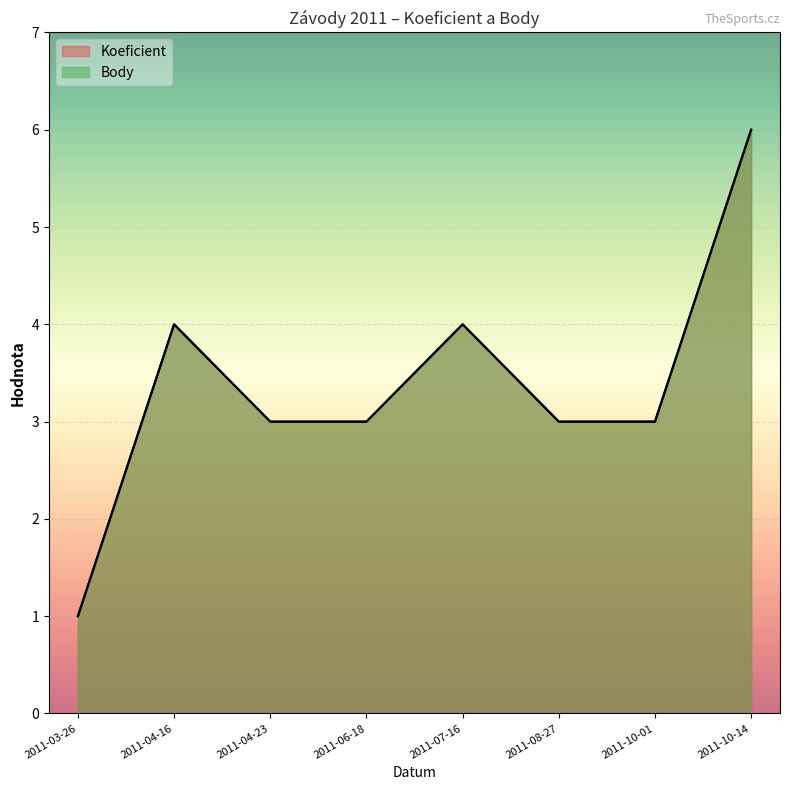

How many distinct data groups are displayed?

2